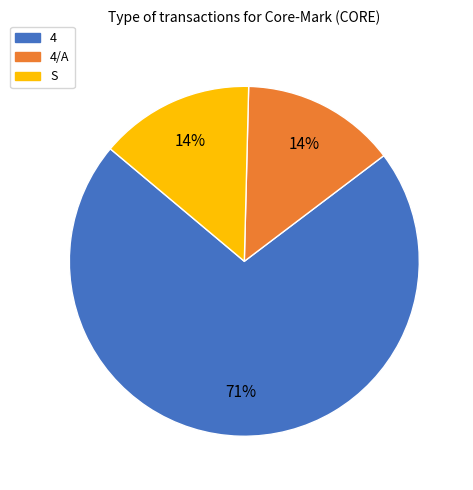

Which slice represents more than half of the pie?

4